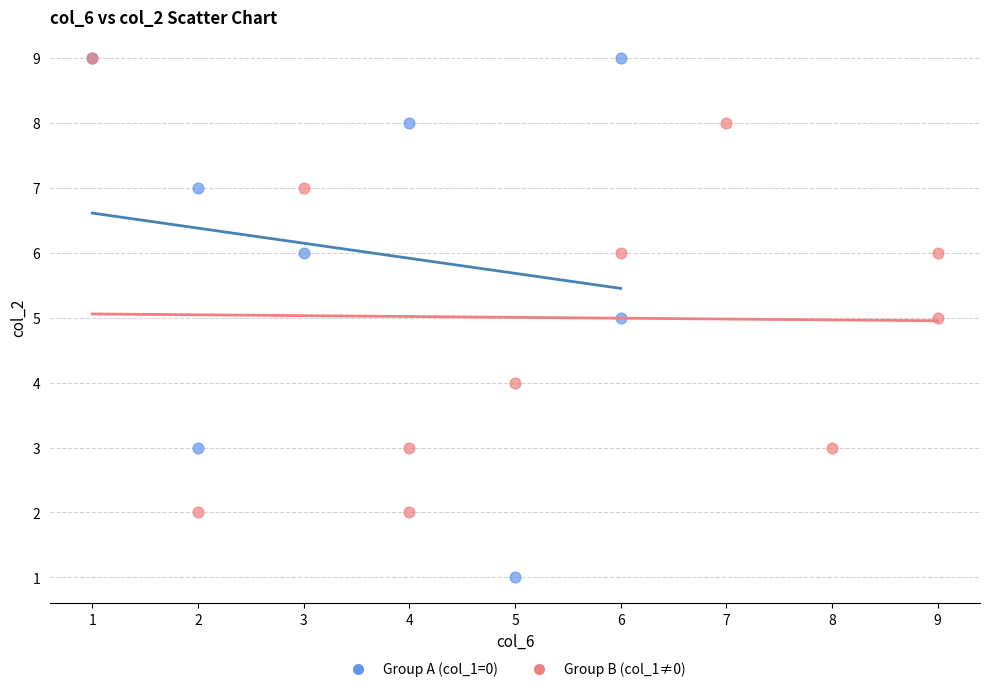

Which series has the widest spread of Y values?

Group A (col_1=0)